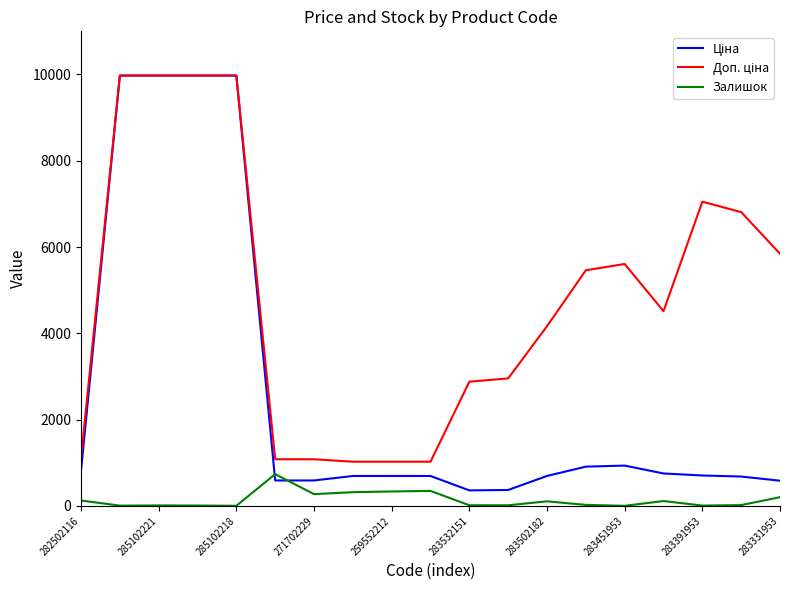

What is the maximum value shown in the chart?

9975.0